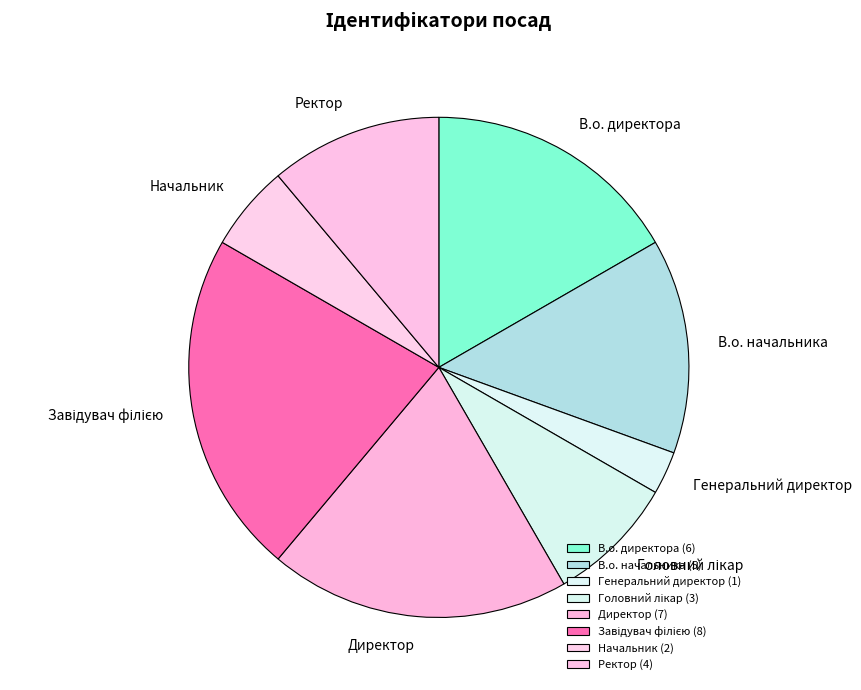

Which slice is the largest?

Завідувач філією